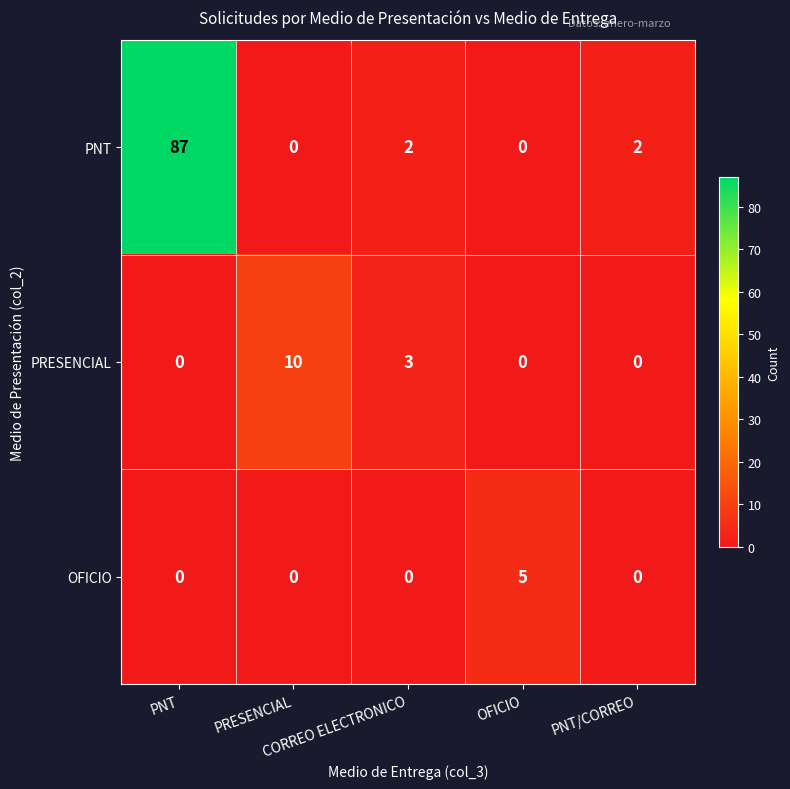

What is the maximum value shown in the chart?

87